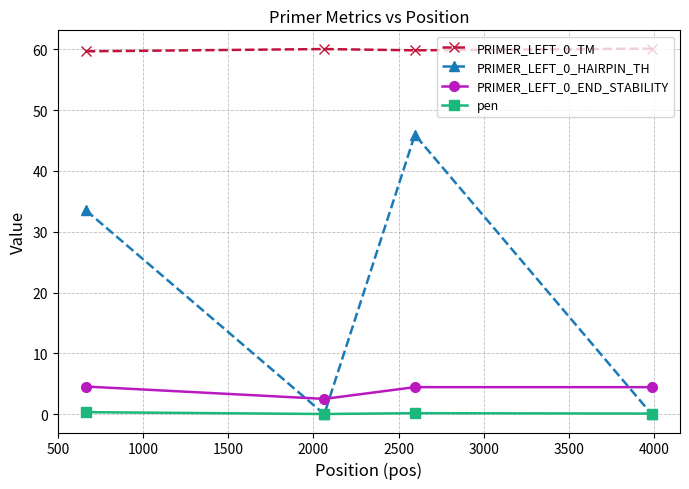

True or false: PRIMER_LEFT_0_HAIRPIN_TH and PRIMER_LEFT_0_TM cross at least once.

False